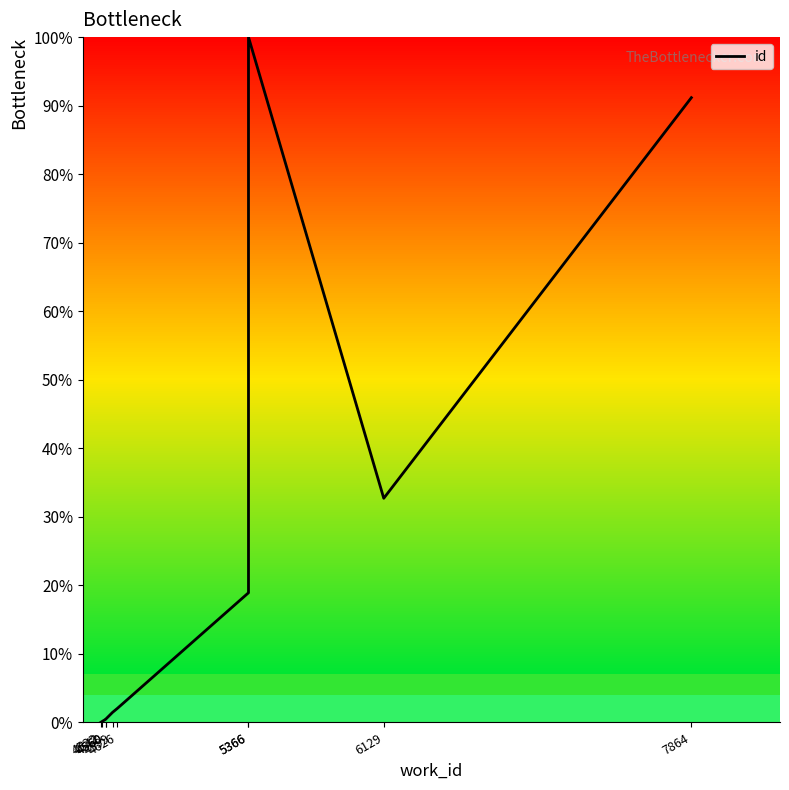

Reading right to left, transcribe all the data shown in this chart.

7864=91.2	6129=32.7	5366=100.0	5366=18.9	4626=2.0	4599=1.5	4560=0.5	4560=0.5	4542=0.2	4532=0.0